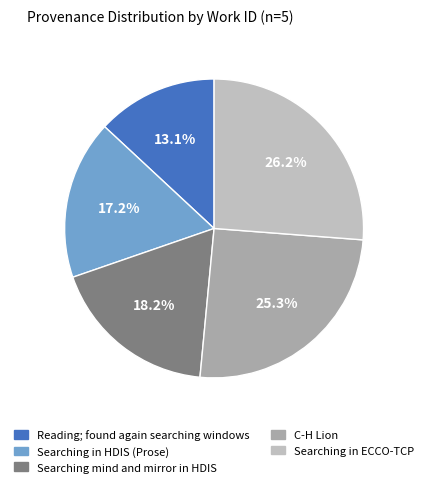

Rank the categories by value from highest to lowest.

Searching in ECCO-TCP, C-H Lion, Searching mind and mirror in HDIS, Searching in HDIS (Prose), Reading; found again searching windows